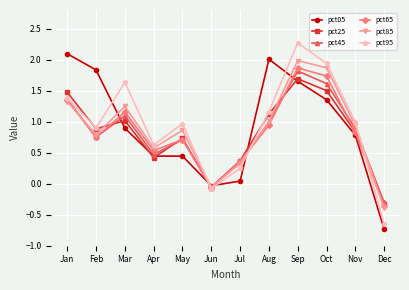

Between which two adjacent categories do pct45 and pct25 first intersect?

Feb and Mar